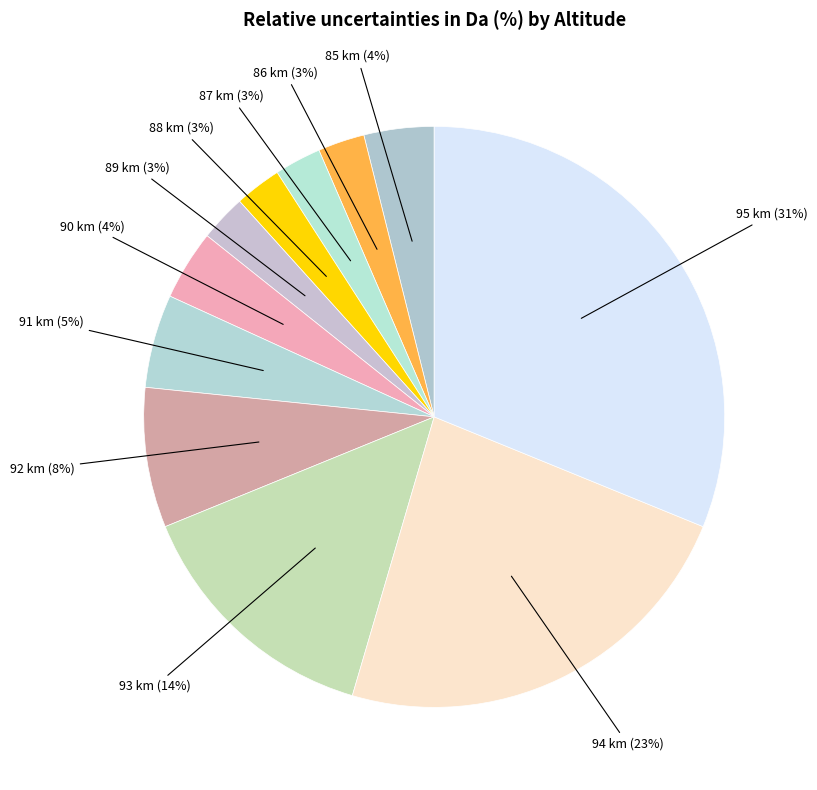

How many segments does this pie chart have?

11